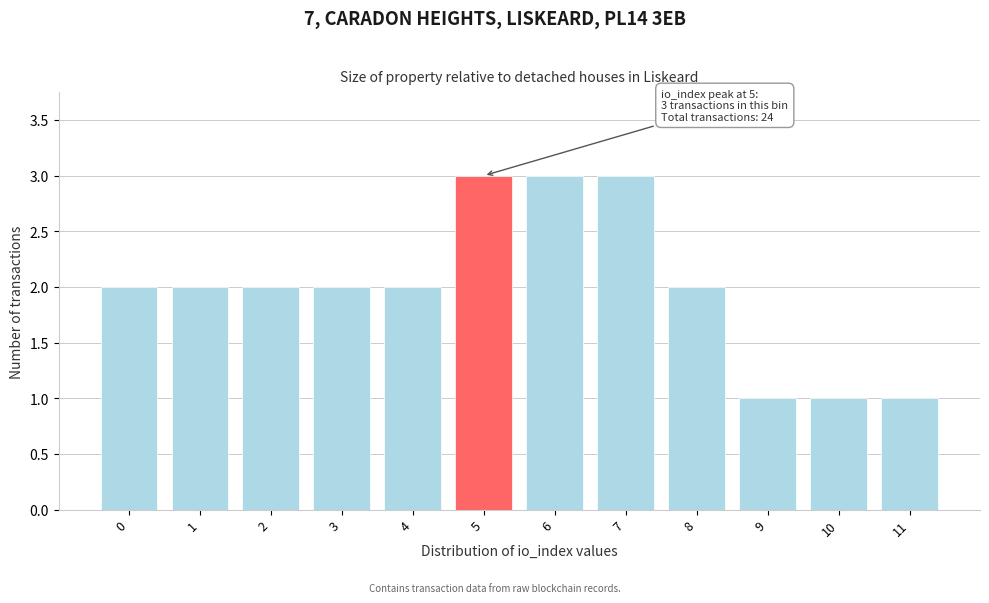

Reading left to right, list all the values displayed in this chart.

0=2	1=2	2=2	3=2	4=2	5=3	6=3	7=3	8=2	9=1	10=1	11=1